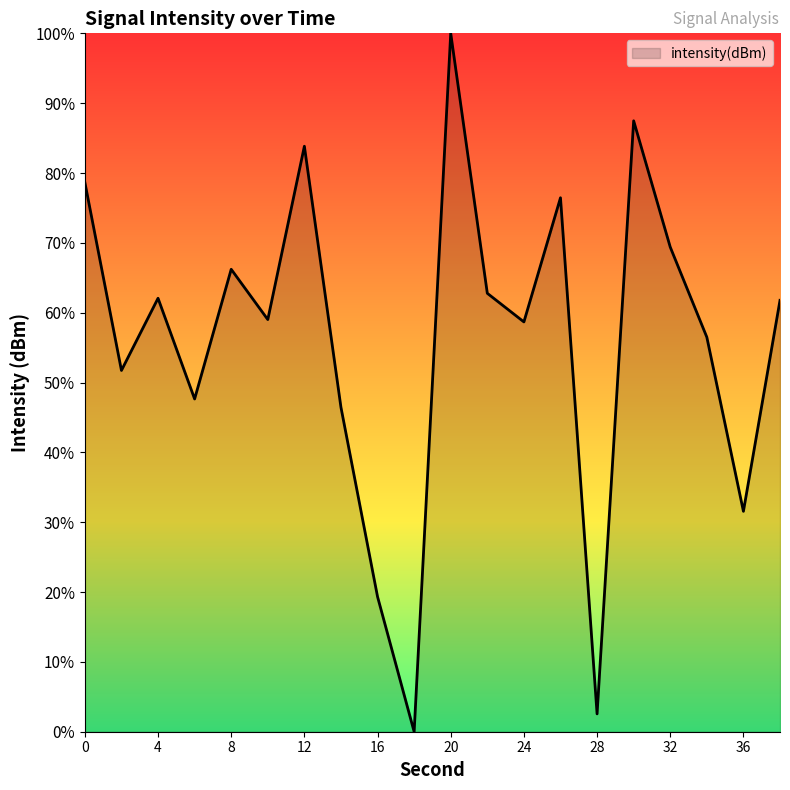

What is the difference between the maximum and minimum values?

100.0